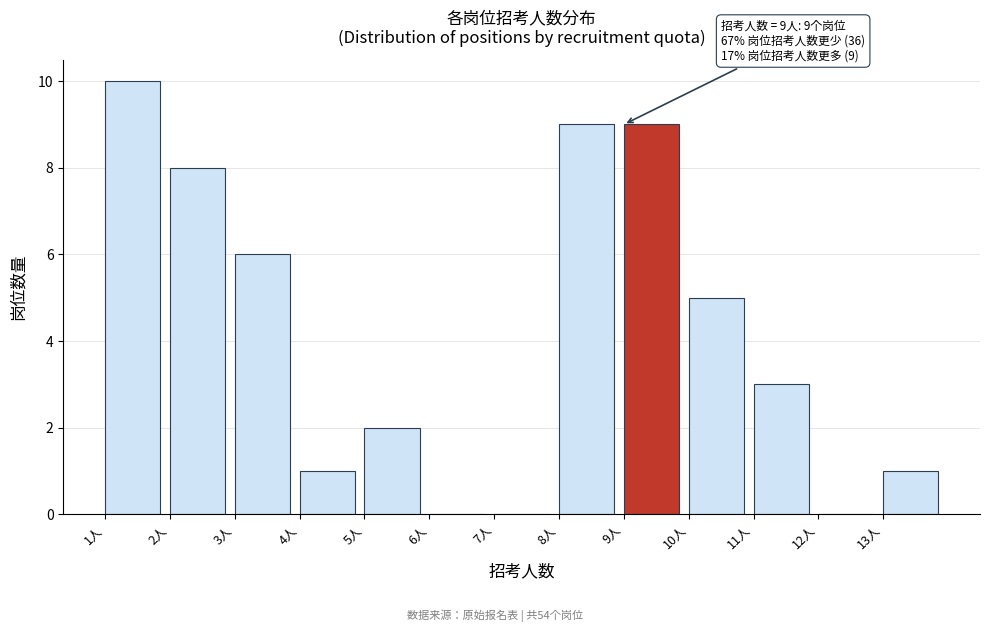

Over which range of the x-axis is the bar tallest?

1 to 2